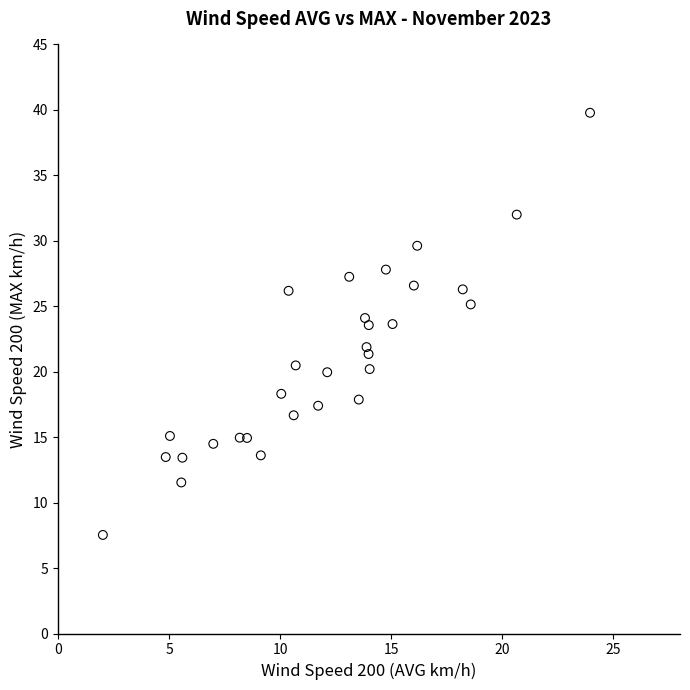

What is the range of X values (max minus min)?

21.9